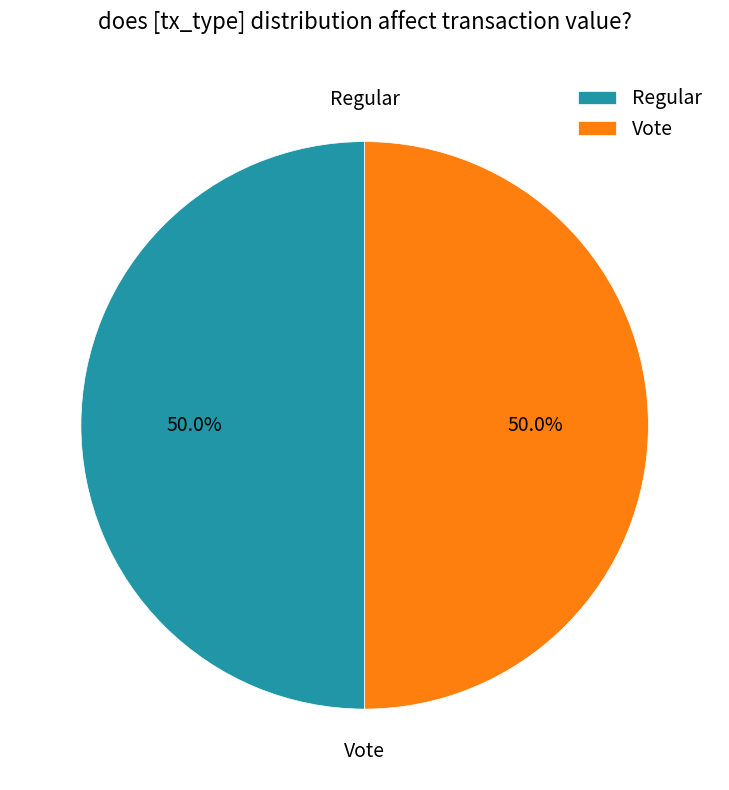

What is the total percentage of Regular and Vote?

100.0%